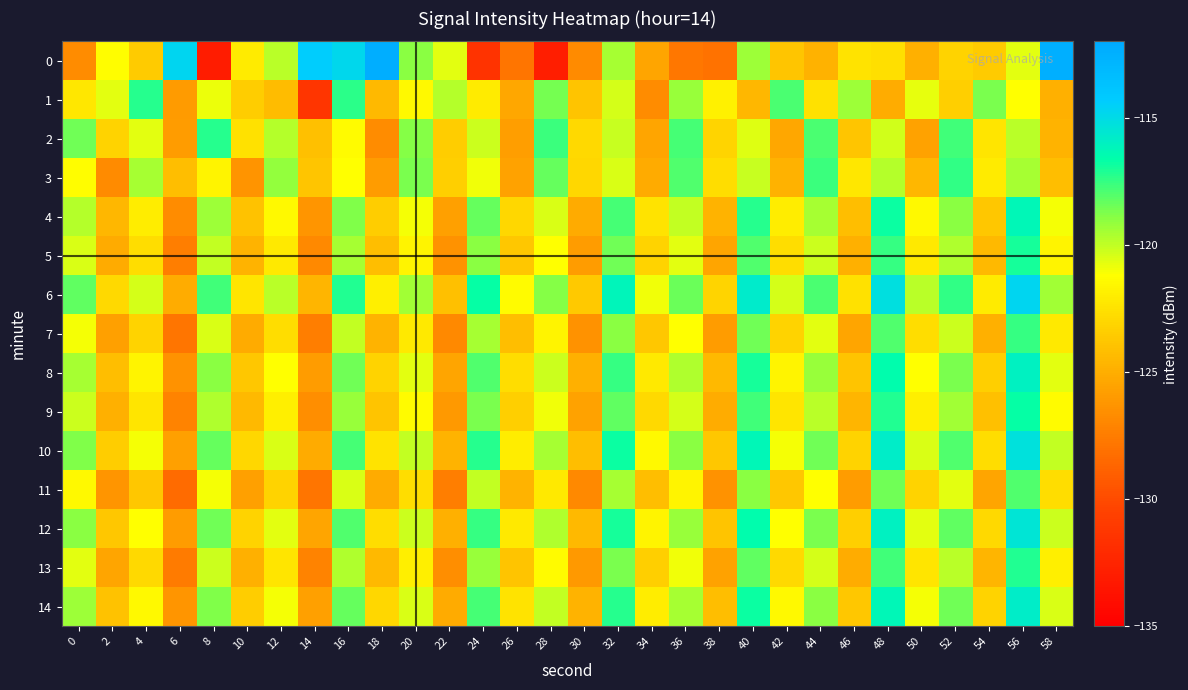

Reading left to right, transcribe all the data shown in this chart.

0: 0=-126.7	2=-121.3	4=-123.5	6=-114.7	8=-133.0	10=-122.1	12=-119.9	14=-114.3	16=-114.9	18=-112.3	20=-119.0	22=-120.7	24=-131.5	26=-127.9	28=-132.9	30=-126.8	32=-119.5	34=-125.4	36=-127.7	38=-128.0	40=-119.4	42=-123.8	44=-124.8	46=-122.5	48=-122.6	50=-124.9	52=-123.2	54=-123.5	56=-120.7	58=-112.4
1: 0=-122.3	2=-120.7	4=-117.3	6=-126.0	8=-120.8	10=-123.5	12=-124.3	14=-131.4	16=-117.3	18=-124.5	20=-121.5	22=-119.8	24=-122.1	26=-125.3	28=-118.6	30=-123.9	32=-120.4	34=-126.7	36=-119.2	38=-121.8	40=-124.5	42=-117.9	44=-122.6	46=-119.3	48=-125.1	50=-120.8	52=-123.4	54=-118.7	56=-121.2	58=-124.9
2: 0=-118.5	2=-123.2	4=-120.7	6=-125.9	8=-117.3	10=-122.6	12=-119.8	14=-124.1	16=-121.4	18=-126.7	20=-118.9	22=-123.5	24=-120.2	26=-125.8	28=-117.6	30=-122.9	32=-120.1	34=-125.4	36=-117.8	38=-123.1	40=-120.6	42=-125.3	44=-117.9	46=-123.8	48=-120.3	50=-125.6	52=-117.7	54=-122.4	56=-119.9	58=-124.7
3: 0=-121.3	2=-126.8	4=-119.5	6=-124.2	8=-121.7	10=-126.3	12=-119.1	14=-123.8	16=-121.2	18=-125.9	20=-118.7	22=-123.4	24=-120.9	26=-125.6	28=-118.3	30=-123.0	32=-120.5	34=-125.2	36=-118.0	38=-122.7	40=-120.1	42=-124.8	44=-117.6	46=-122.3	48=-119.8	50=-124.5	52=-117.4	54=-122.1	56=-119.5	58=-124.2
4: 0=-119.8	2=-124.5	4=-122.0	6=-126.7	8=-119.3	10=-124.0	12=-121.5	14=-126.2	16=-118.8	18=-123.5	20=-121.0	22=-125.7	24=-118.3	26=-123.0	28=-120.5	30=-125.2	32=-117.8	34=-122.5	36=-120.0	38=-124.7	40=-117.3	42=-122.0	44=-119.5	46=-124.2	48=-116.8	50=-121.5	52=-119.0	54=-123.7	56=-116.3	58=-121.0
5: 0=-120.5	2=-125.2	4=-122.7	6=-127.4	8=-120.0	10=-124.7	12=-122.2	14=-126.9	16=-119.5	18=-124.2	20=-121.7	22=-126.4	24=-119.0	26=-123.7	28=-121.2	30=-125.9	32=-118.5	34=-123.2	36=-120.7	38=-125.4	40=-118.0	42=-122.7	44=-120.2	46=-124.9	48=-117.5	50=-122.2	52=-119.7	54=-124.4	56=-117.0	58=-121.7
6: 0=-118.2	2=-122.9	4=-120.4	6=-125.1	8=-117.7	10=-122.4	12=-119.9	14=-124.6	16=-117.2	18=-121.9	20=-119.4	22=-124.1	24=-116.7	26=-121.4	28=-118.9	30=-123.6	32=-116.2	34=-120.9	36=-118.4	38=-123.1	40=-115.7	42=-120.4	44=-117.9	46=-122.6	48=-115.2	50=-119.9	52=-117.4	54=-122.1	56=-114.7	58=-119.4
7: 0=-121.0	2=-125.7	4=-123.2	6=-127.9	8=-120.5	10=-125.2	12=-122.7	14=-127.4	16=-120.0	18=-124.7	20=-122.2	22=-126.9	24=-119.5	26=-124.2	28=-121.7	30=-126.4	32=-119.0	34=-123.7	36=-121.2	38=-125.9	40=-118.5	42=-123.2	44=-120.7	46=-125.4	48=-118.0	50=-122.7	52=-120.2	54=-124.9	56=-117.5	58=-122.2
8: 0=-119.5	2=-124.2	4=-121.7	6=-126.4	8=-119.0	10=-123.7	12=-121.2	14=-125.9	16=-118.5	18=-123.2	20=-120.7	22=-125.4	24=-118.0	26=-122.7	28=-120.2	30=-124.9	32=-117.5	34=-122.2	36=-119.7	38=-124.4	40=-117.0	42=-121.7	44=-119.2	46=-123.9	48=-116.5	50=-121.2	52=-118.7	54=-123.4	56=-116.0	58=-120.7
9: 0=-120.2	2=-124.9	4=-122.4	6=-127.1	8=-119.7	10=-124.4	12=-121.9	14=-126.6	16=-119.2	18=-123.9	20=-121.4	22=-126.1	24=-118.7	26=-123.4	28=-120.9	30=-125.6	32=-118.2	34=-122.9	36=-120.4	38=-125.1	40=-117.7	42=-122.4	44=-119.9	46=-124.6	48=-117.2	50=-121.9	52=-119.4	54=-124.1	56=-116.7	58=-121.4
10: 0=-118.8	2=-123.5	4=-121.0	6=-125.7	8=-118.3	10=-123.0	12=-120.5	14=-125.2	16=-117.8	18=-122.5	20=-120.0	22=-124.7	24=-117.3	26=-122.0	28=-119.5	30=-124.2	32=-116.8	34=-121.5	36=-119.0	38=-123.7	40=-116.3	42=-121.0	44=-118.5	46=-123.2	48=-115.8	50=-120.5	52=-118.0	54=-122.7	56=-115.3	58=-120.0
11: 0=-121.5	2=-126.2	4=-123.7	6=-128.4	8=-121.0	10=-125.7	12=-123.2	14=-127.9	16=-120.5	18=-125.2	20=-122.7	22=-127.4	24=-120.0	26=-124.7	28=-122.2	30=-126.9	32=-119.5	34=-124.2	36=-121.7	38=-126.4	40=-119.0	42=-123.7	44=-121.2	46=-125.9	48=-118.5	50=-123.2	52=-120.7	54=-125.4	56=-118.0	58=-122.7
12: 0=-119.0	2=-123.7	4=-121.2	6=-125.9	8=-118.5	10=-123.2	12=-120.7	14=-125.4	16=-118.0	18=-122.7	20=-120.2	22=-124.9	24=-117.5	26=-122.2	28=-119.7	30=-124.4	32=-117.0	34=-121.7	36=-119.2	38=-123.9	40=-116.5	42=-121.2	44=-118.7	46=-123.4	48=-116.0	50=-120.7	52=-118.2	54=-122.9	56=-115.5	58=-120.2
13: 0=-120.7	2=-125.4	4=-122.9	6=-127.6	8=-120.2	10=-124.9	12=-122.4	14=-127.1	16=-119.7	18=-124.4	20=-121.9	22=-126.6	24=-119.2	26=-123.9	28=-121.4	30=-126.1	32=-118.7	34=-123.4	36=-120.9	38=-125.6	40=-118.2	42=-122.9	44=-120.4	46=-125.1	48=-117.7	50=-122.4	52=-119.9	54=-124.6	56=-117.2	58=-121.9
14: 0=-119.3	2=-124.0	4=-121.5	6=-126.2	8=-118.8	10=-123.5	12=-121.0	14=-125.7	16=-118.3	18=-123.0	20=-120.5	22=-125.2	24=-117.8	26=-122.5	28=-120.0	30=-124.7	32=-117.3	34=-122.0	36=-119.5	38=-124.2	40=-116.8	42=-121.5	44=-119.0	46=-123.7	48=-116.3	50=-121.0	52=-118.5	54=-123.2	56=-115.8	58=-120.5